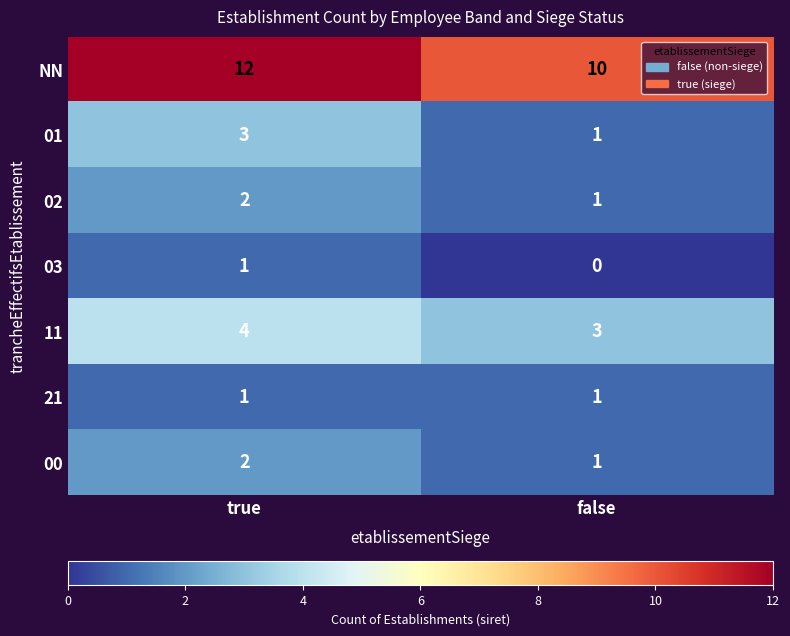

Count the number of categories in the chart.

2